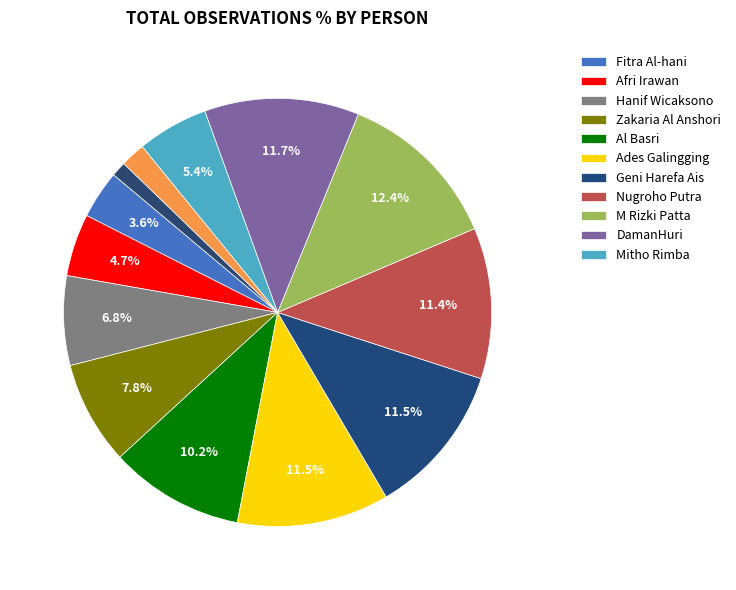

Is there a majority slice in this chart?

No